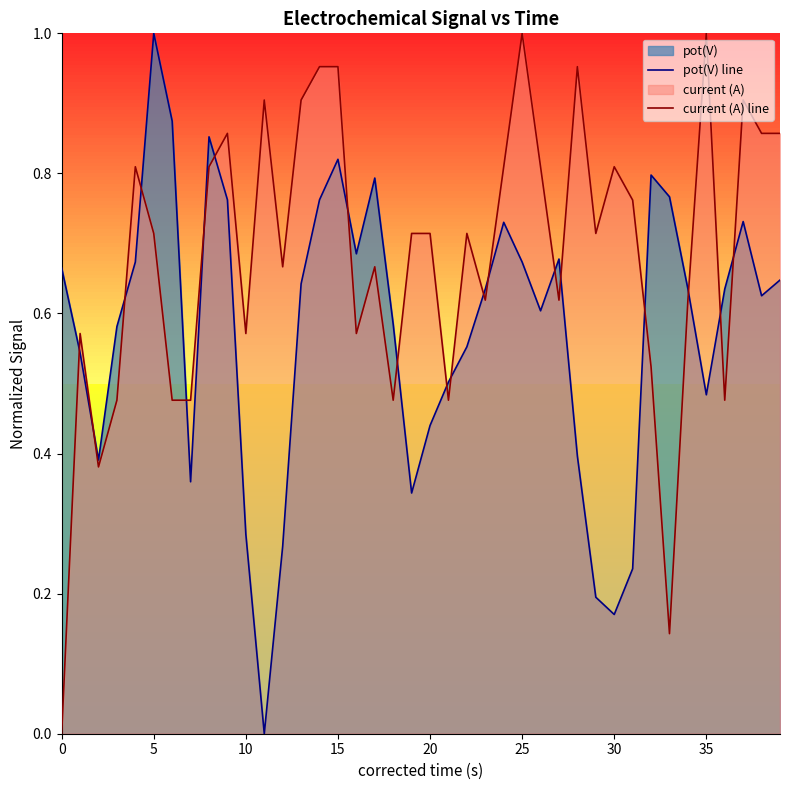

Which series has the largest total across all categories?

current (A) line